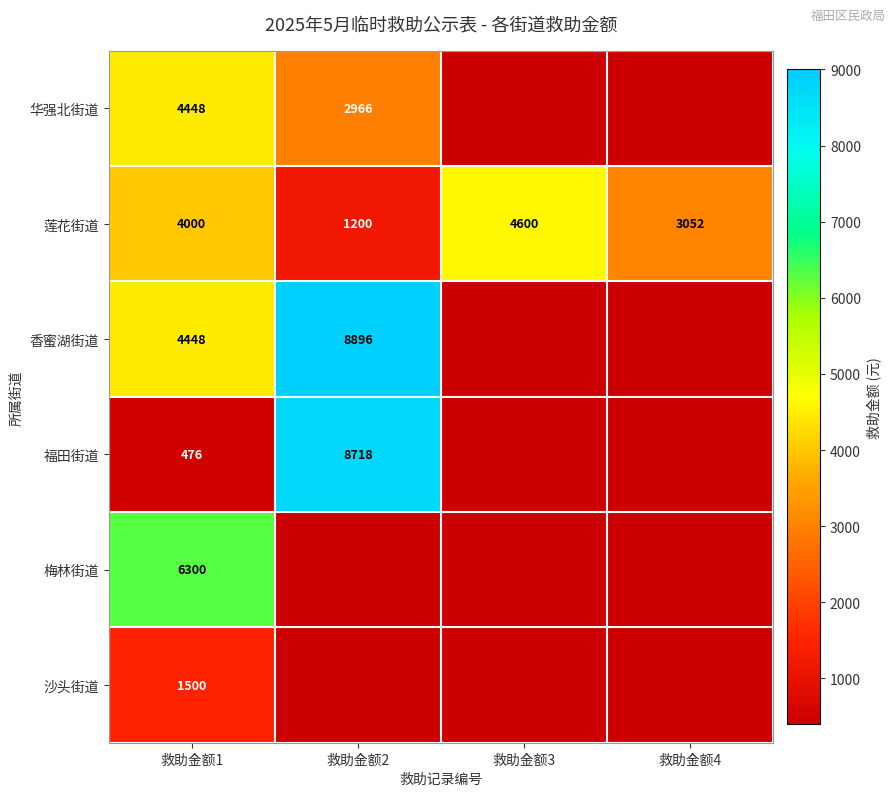

What is the difference between the 莲花街道 values at 救助金额1 and 救助金额4?

948